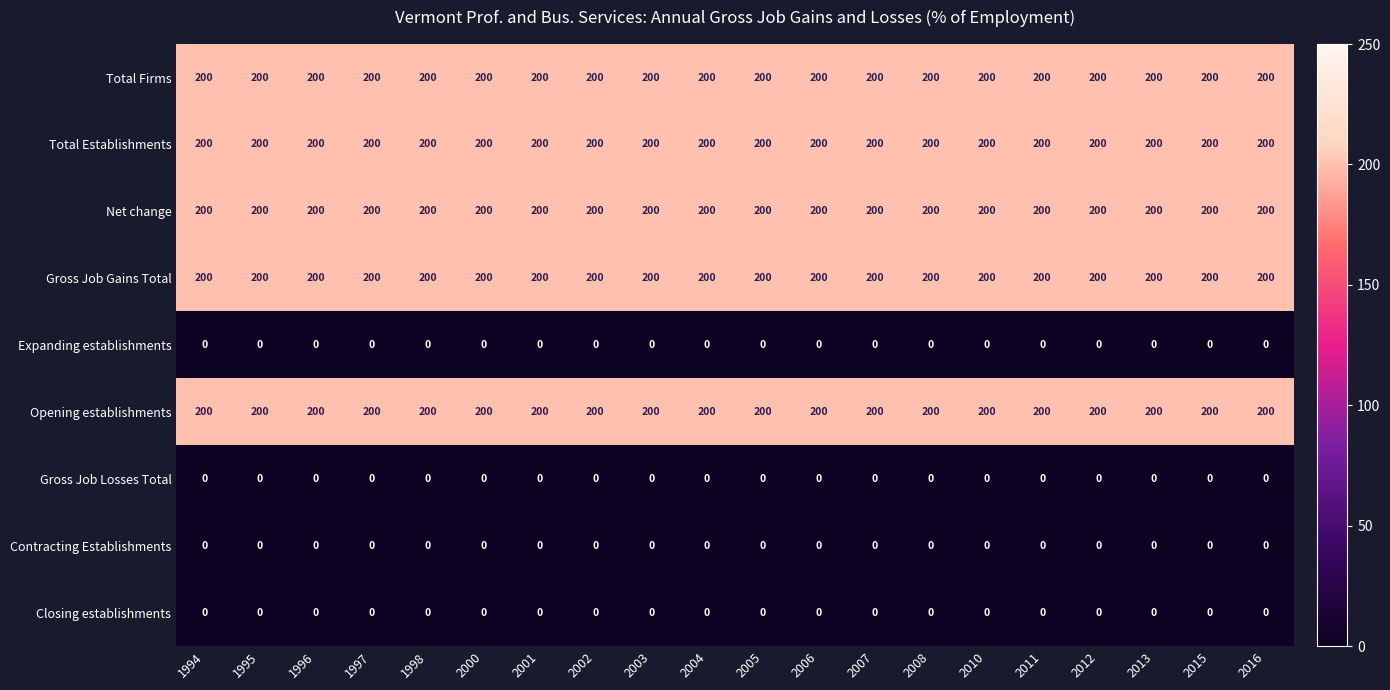

What is the total value across all series at 2008?

1000